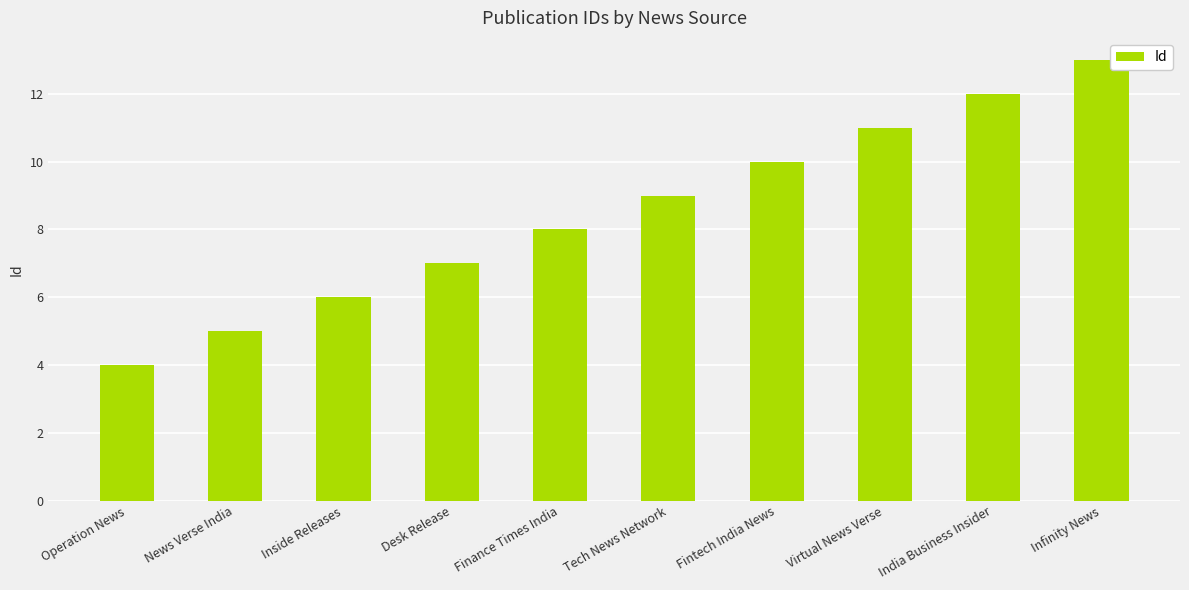

What position from the left is Operation News?

1